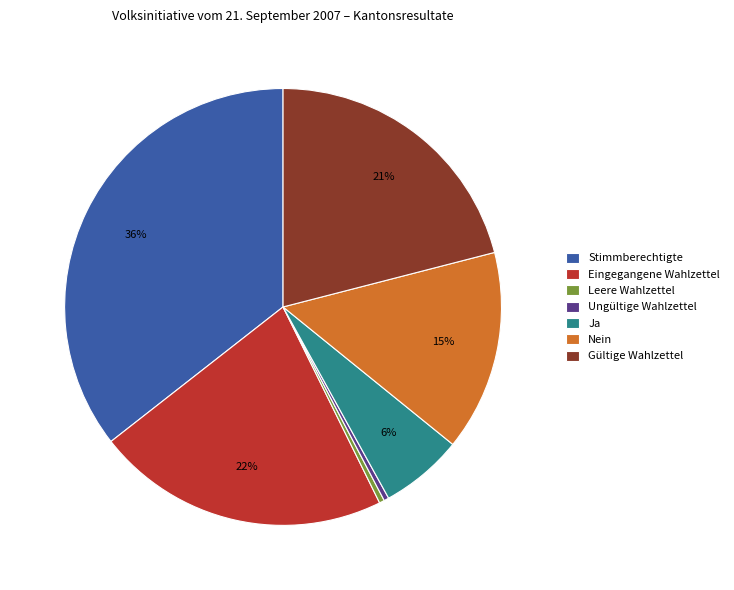

Do Gültige Wahlzettel and Eingegangene Wahlzettel together represent more than half of the pie?

No